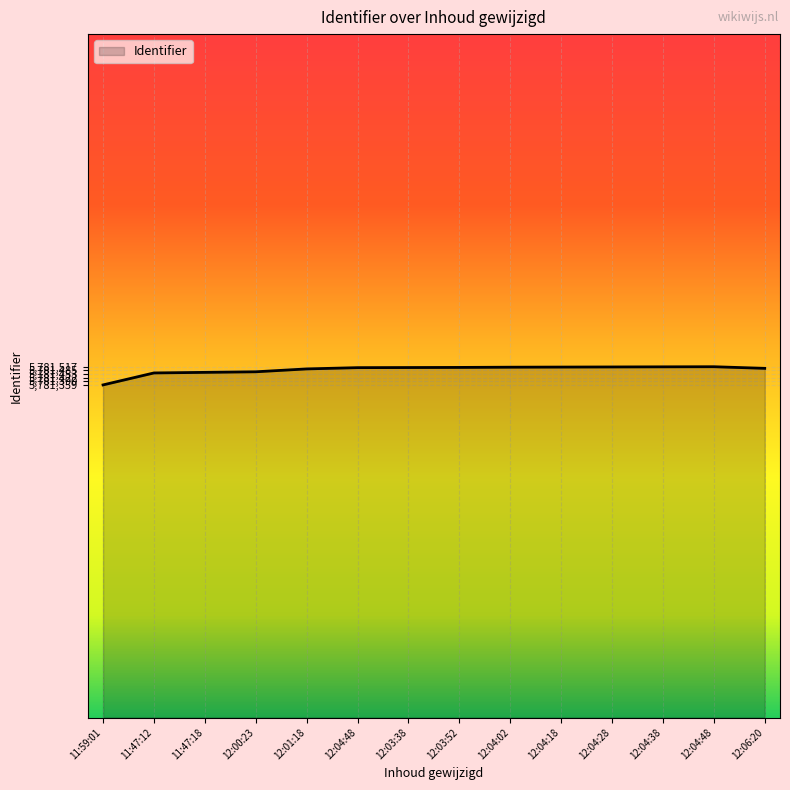

Count the number of data series in this chart.

1